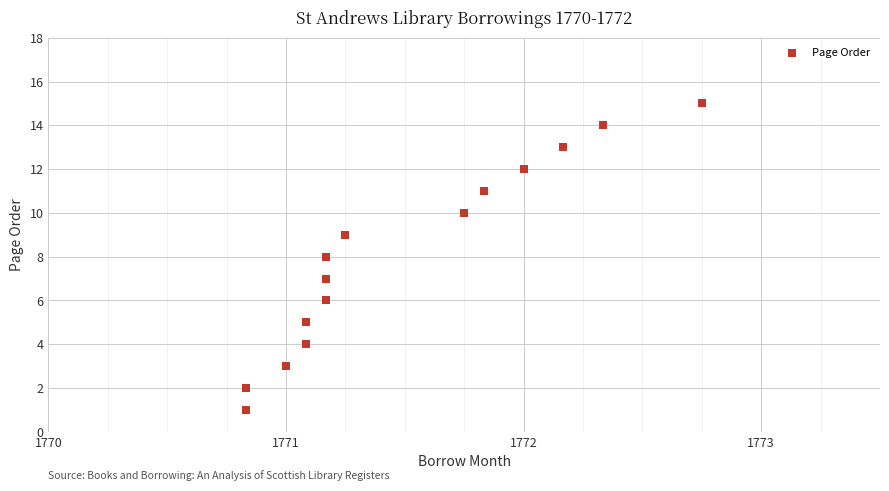

What is the range of Y values (max minus min)?

14